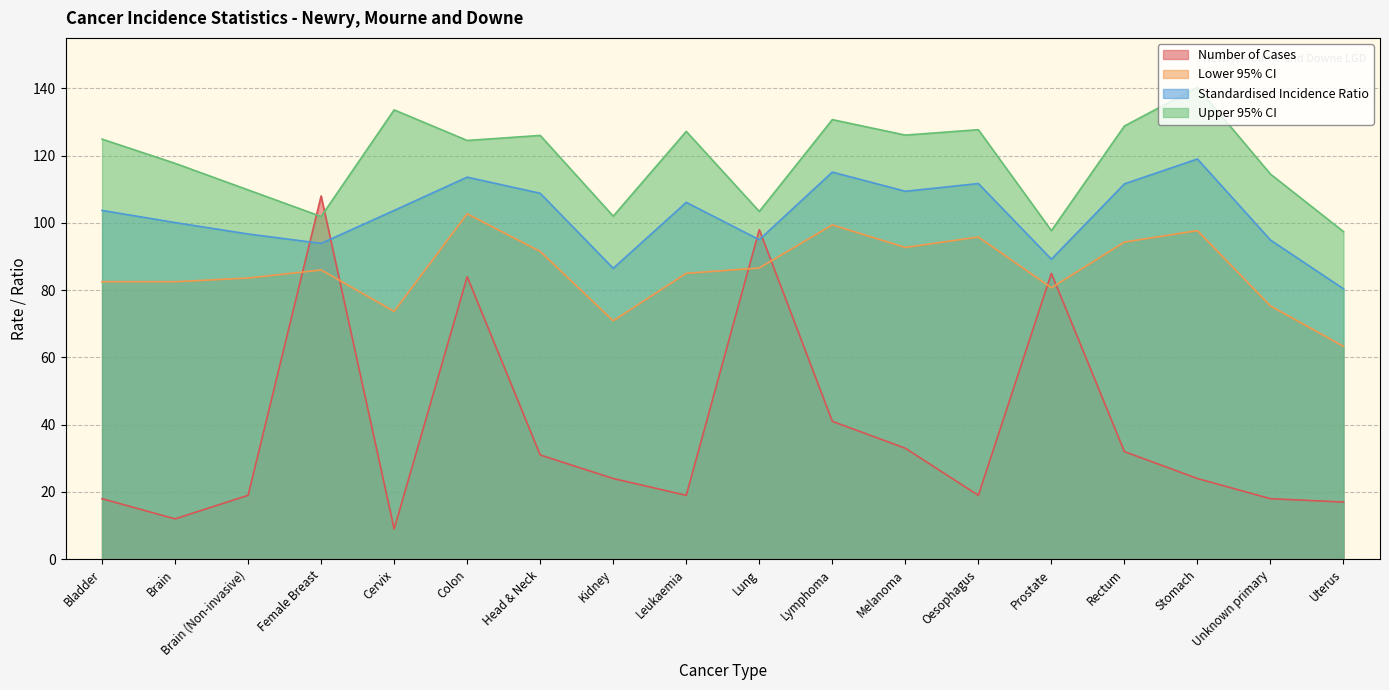

What is the greatest value displayed?

140.3